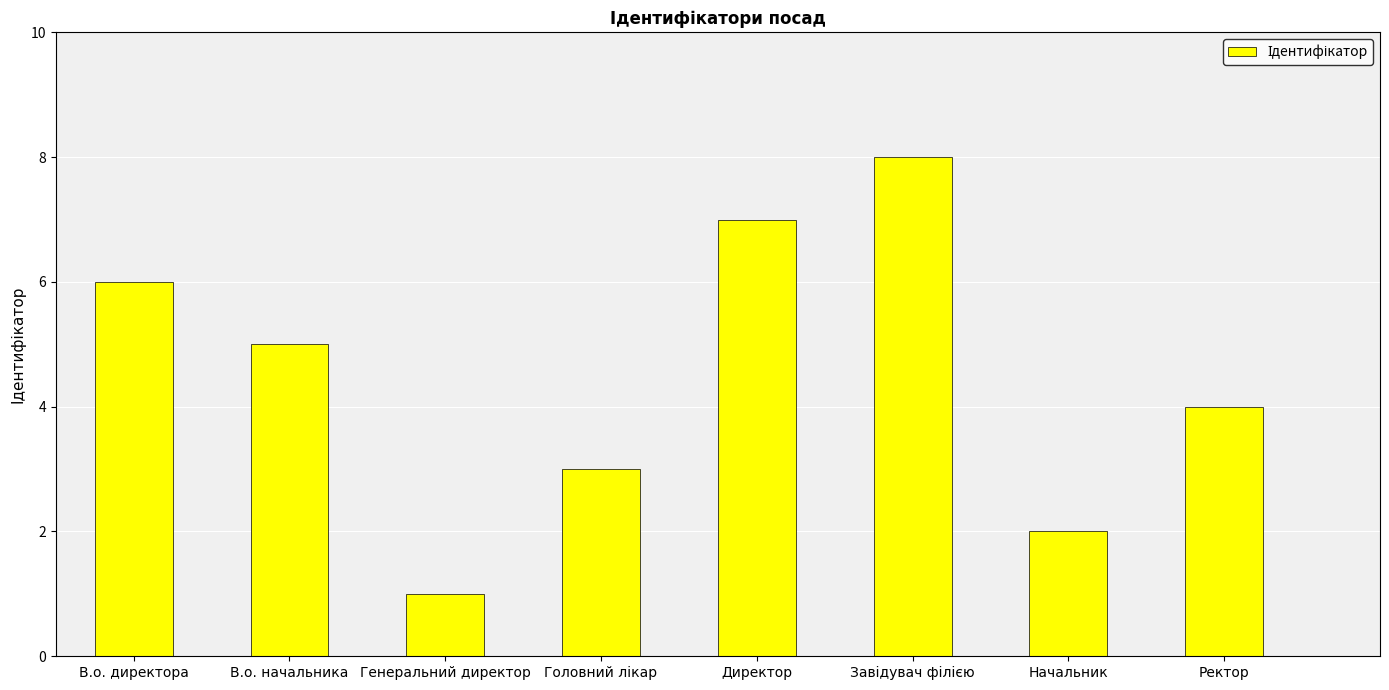

Where is the data nearest to the value 4?

Ректор